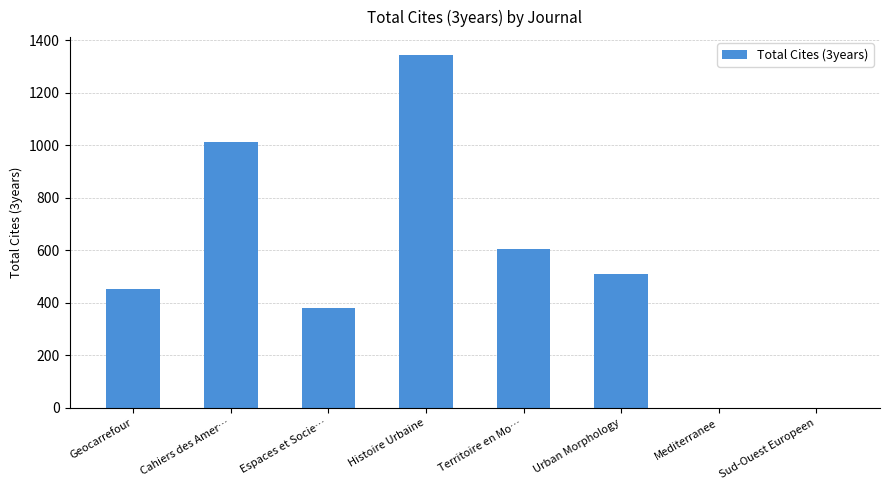

Reading left to right, extract all data points from this chart.

452	1013	380	1345	605	509	0	0